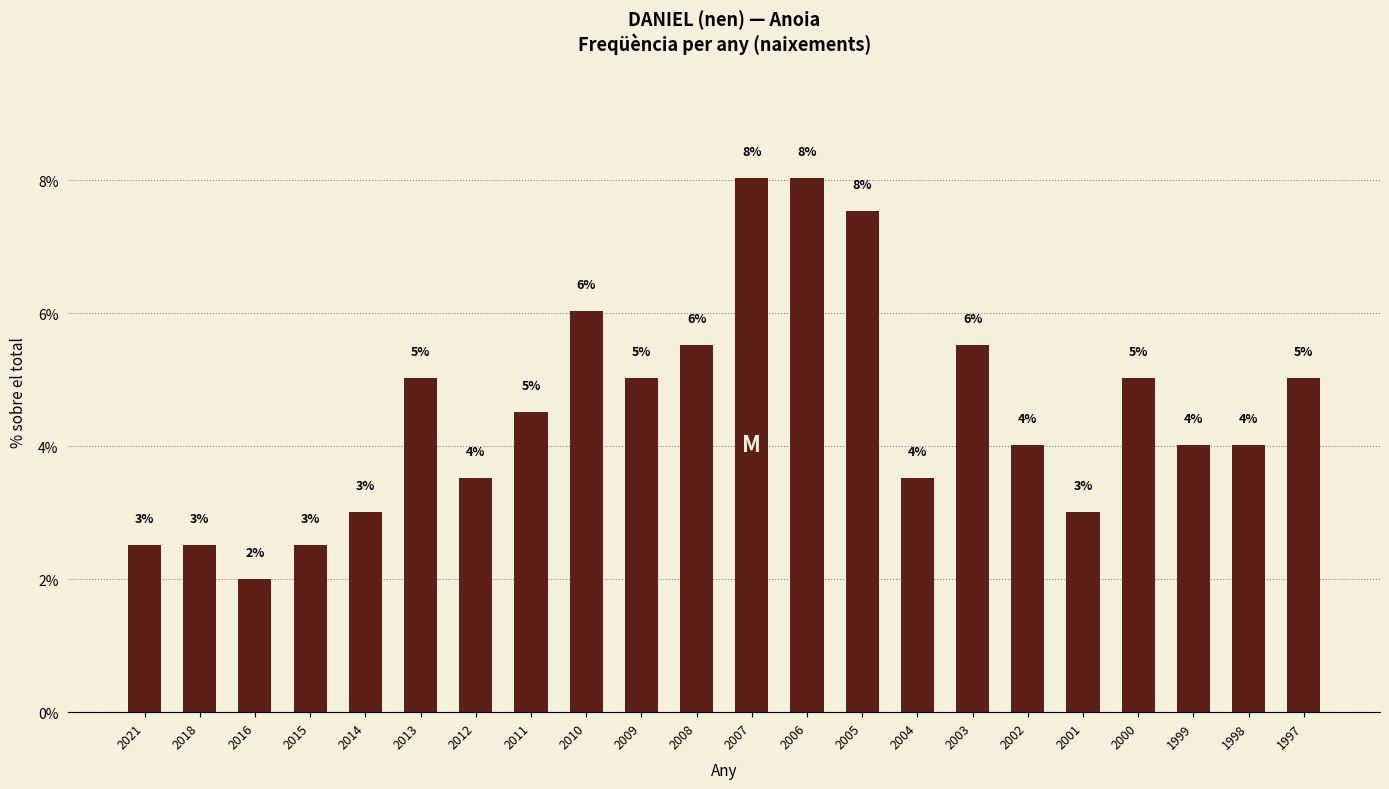

How many distinct data groups are displayed?

1